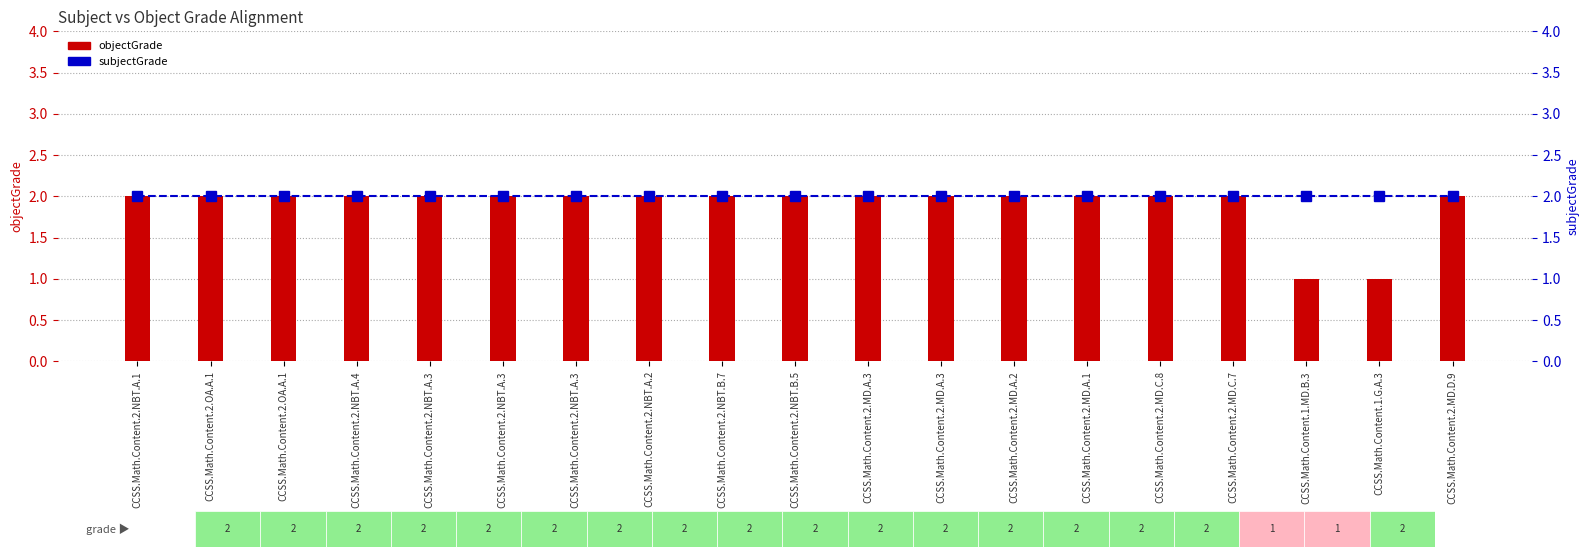

What is the total value across all series at CCSS.Math.Content.2.MD.A.3?

4